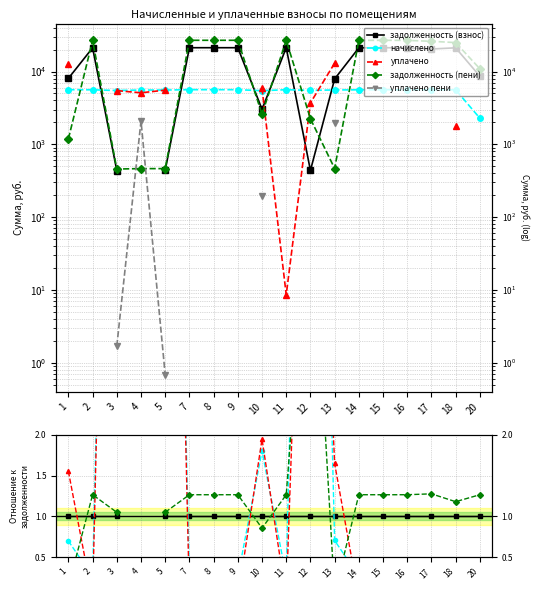

Is it true that задолженность (пени) equals 1.7 at 3?

False